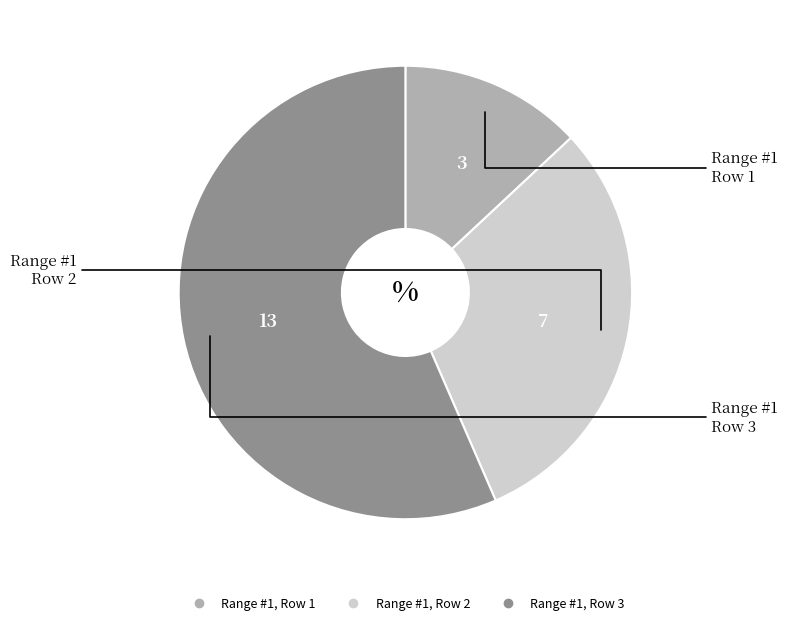

Combined, do Range #1, Row 2 and Range #1, Row 1 account for over 50%?

No